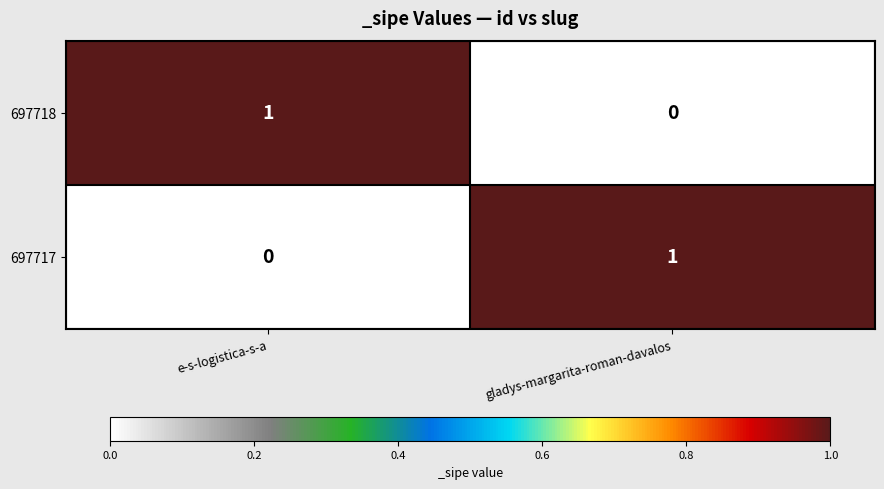

The value of 697718 at gladys-margarita-roman-davalos is 0. True or false?

True